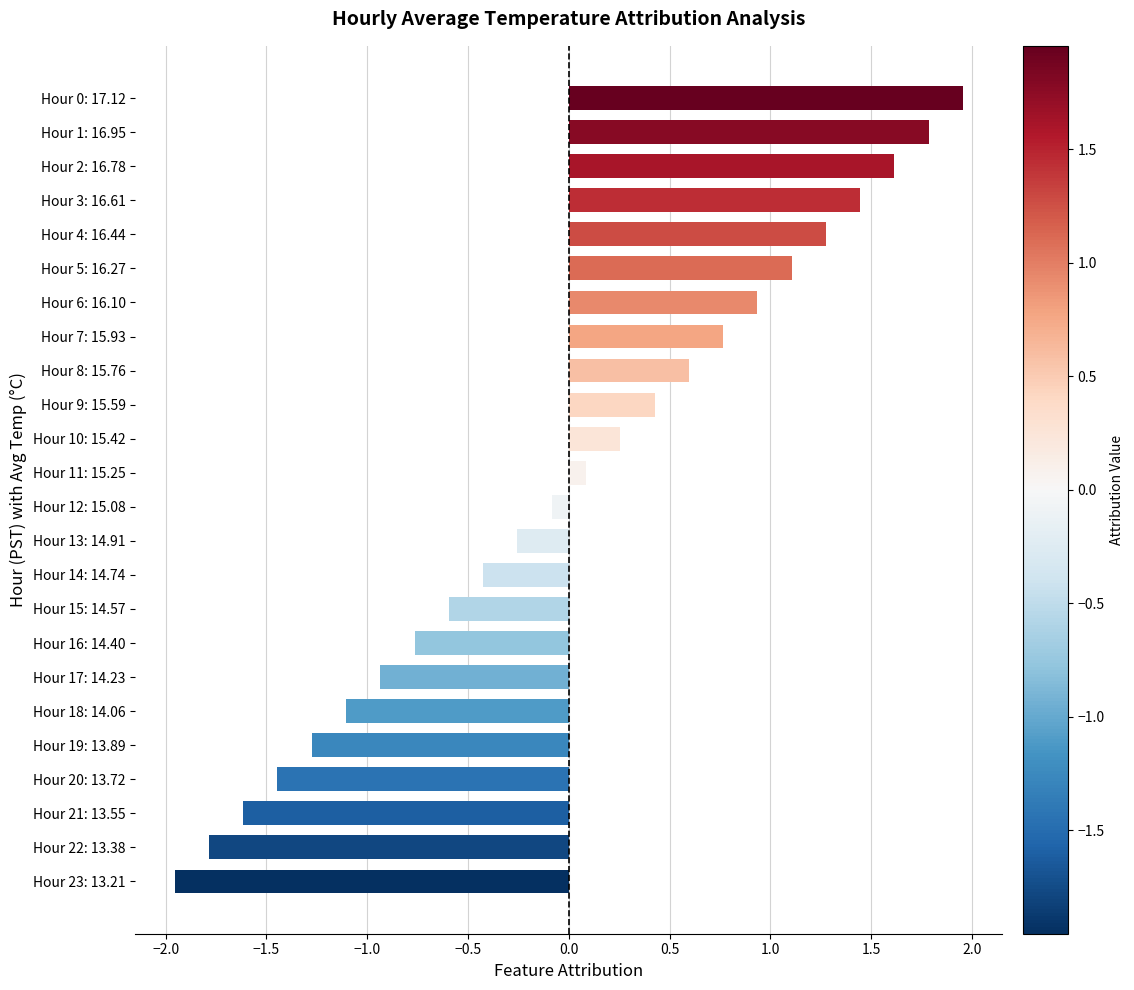

What is the approximate value at Hour 18: 14.06?

-1.1